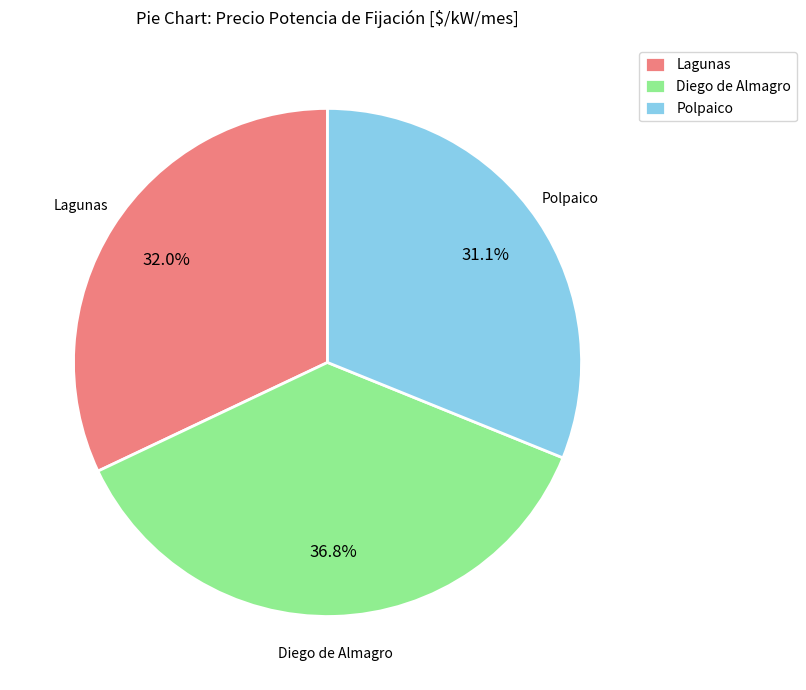

How many segments does this pie chart have?

3